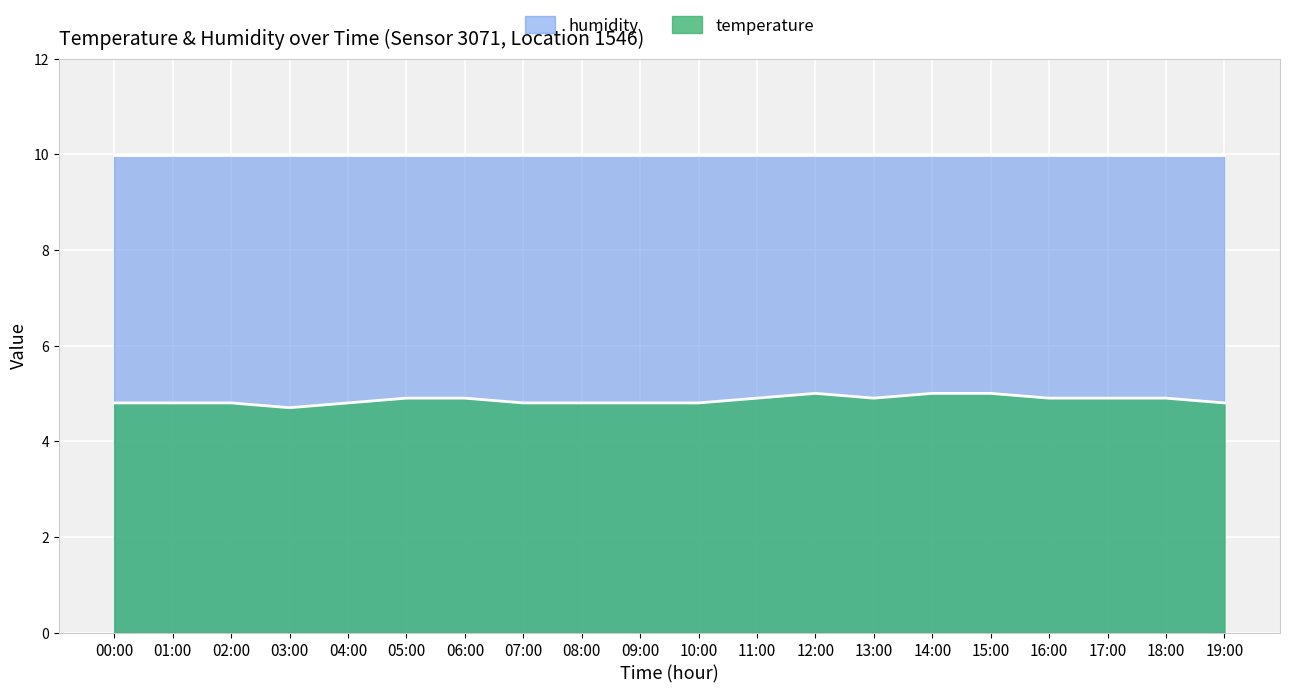

What is the total value across all series at 05:00?

14.9